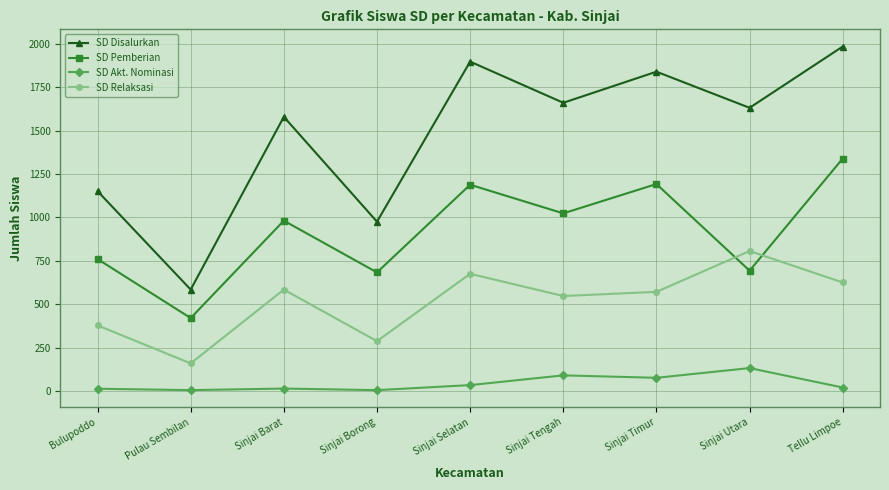

Rank the series by their maximum value, from highest to lowest.

SD Disalurkan, SD Pemberian, SD Relaksasi, SD Akt. Nominasi